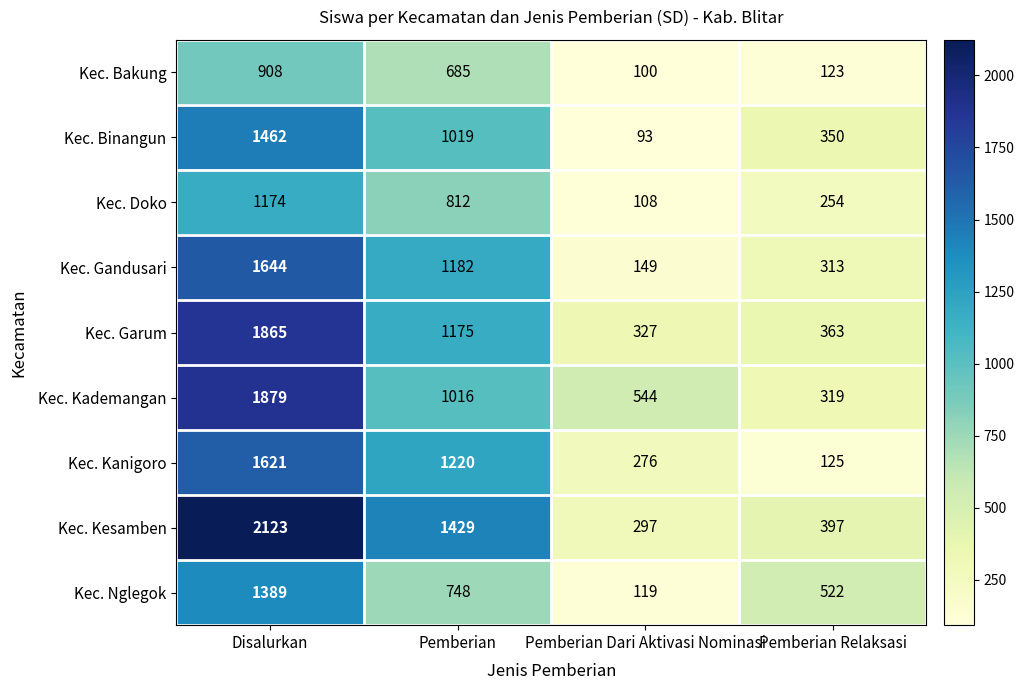

The Kec. Kanigoro series shows 529 at Pemberian. True or false?

False